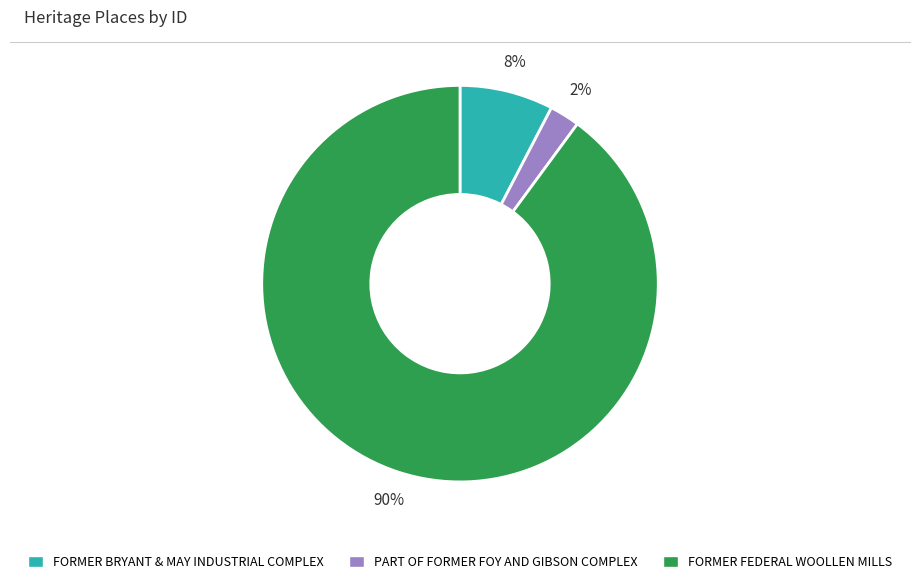

Which has a higher value, FORMER FEDERAL WOOLLEN MILLS or FORMER BRYANT & MAY INDUSTRIAL COMPLEX?

FORMER FEDERAL WOOLLEN MILLS